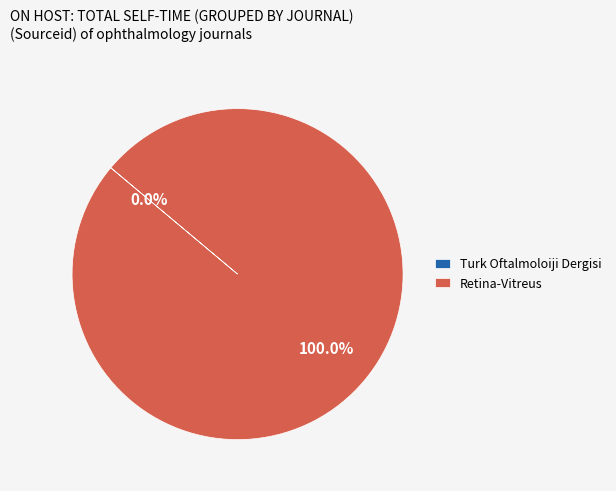

Which category has the biggest portion of the pie?

Retina-Vitreus